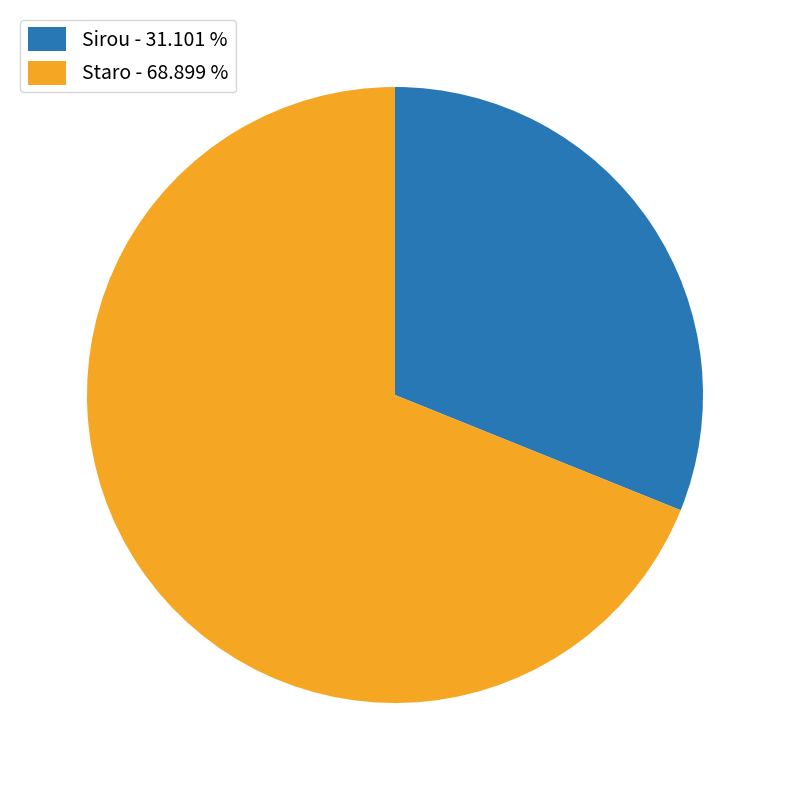

What is the ratio of the value at Staro - 68.899 % to the value at Sirou - 31.101 %?

2.2